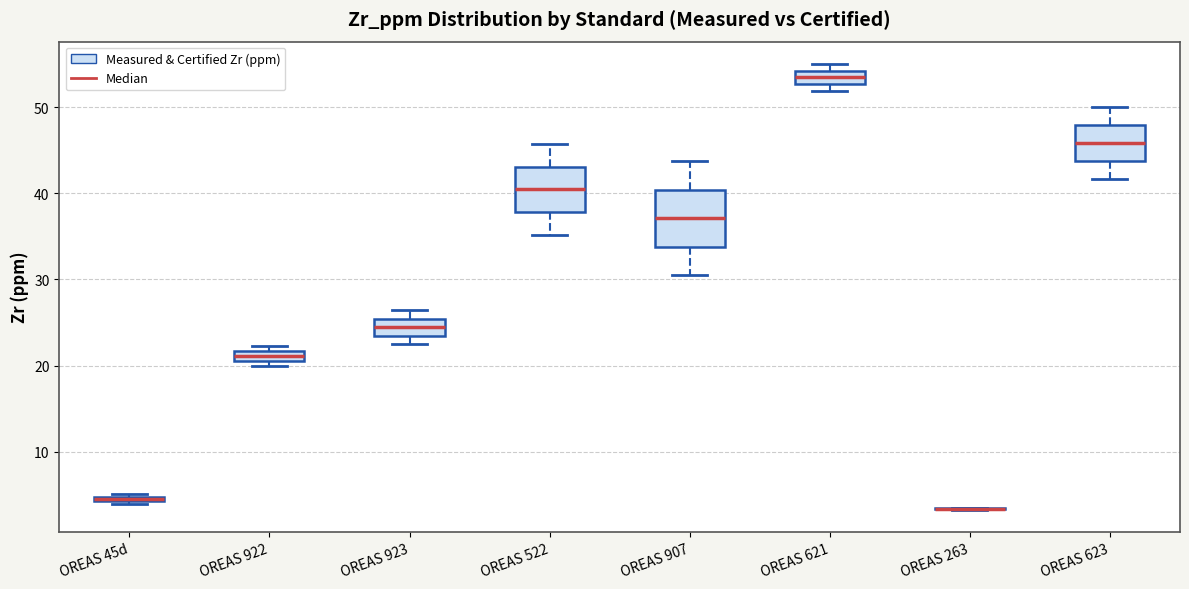

Comparing the boxes themselves (not the whiskers), which one is the tallest?

OREAS 907